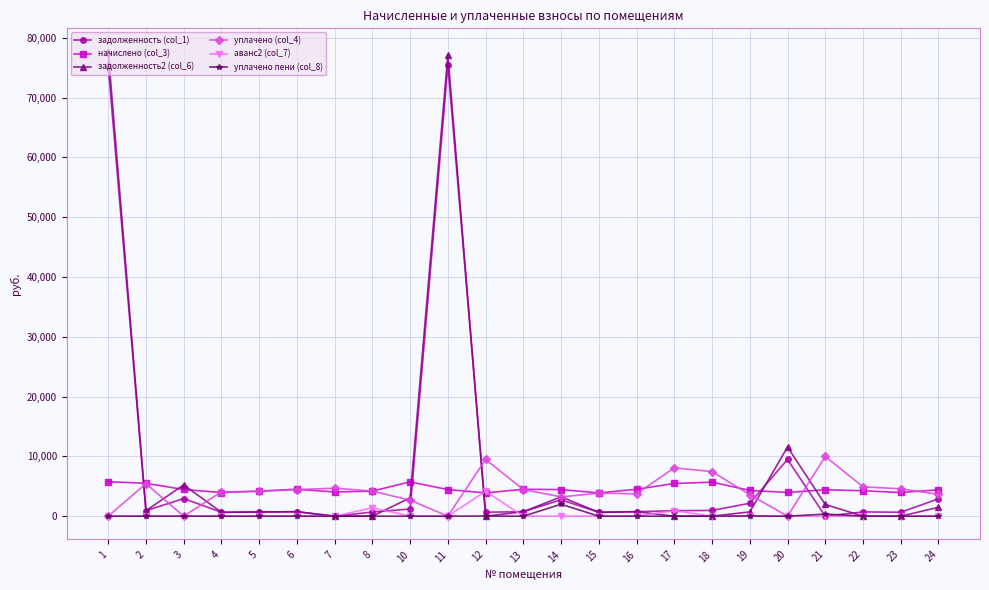

Which series has the largest range (max minus min)?

задолженность2 (col_6)